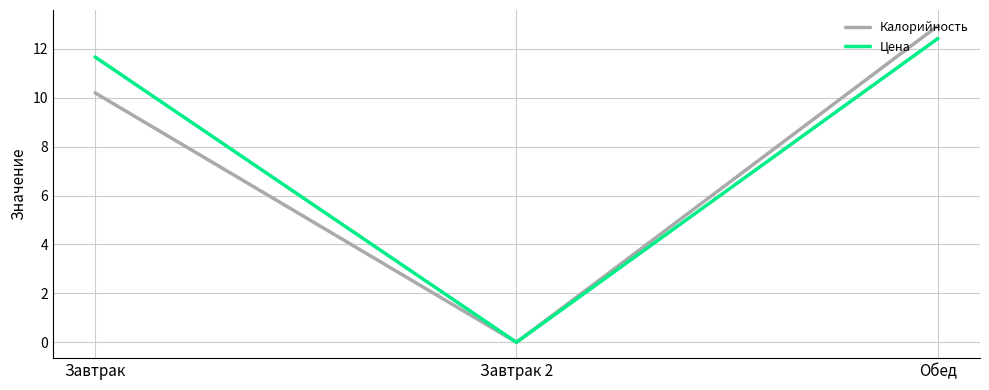

Which series changed the most between Завтрак and Завтрак 2?

Цена